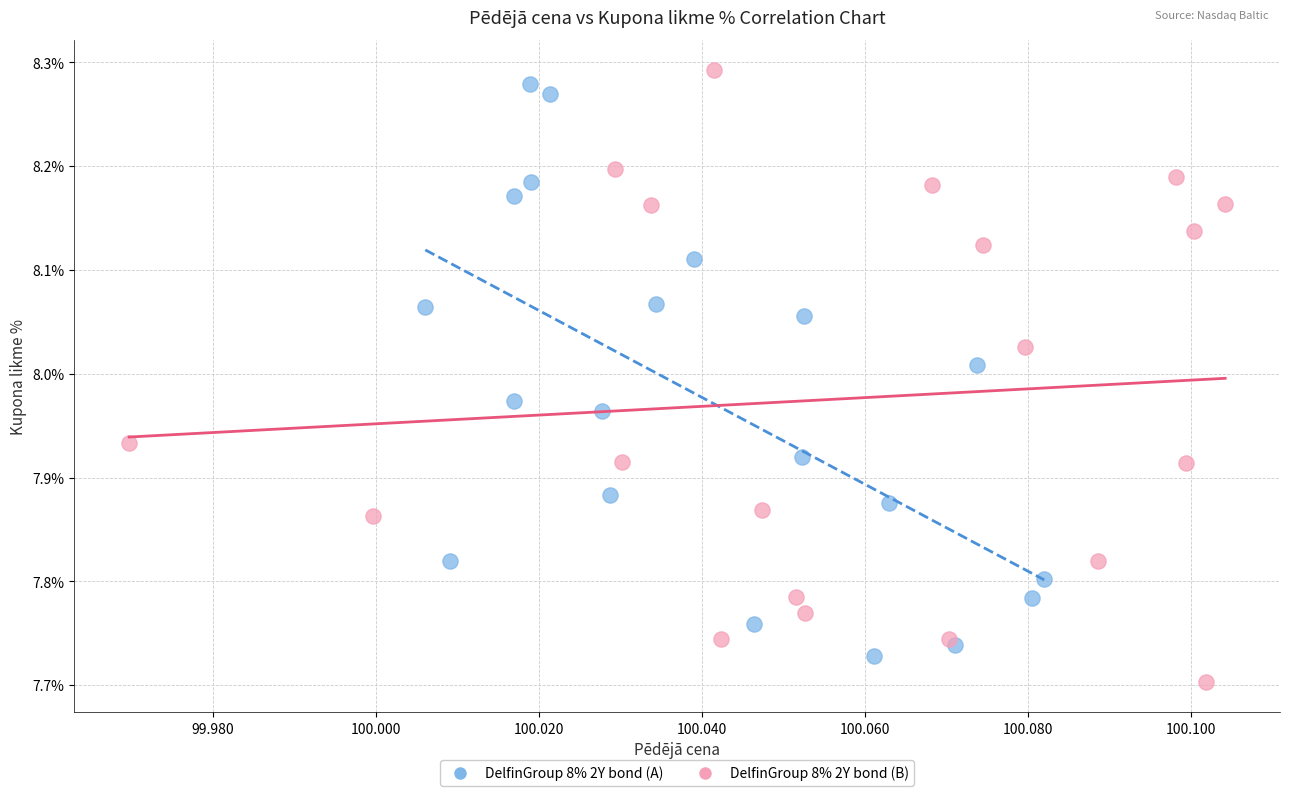

Which series reaches the maximum Y coordinate?

DelfinGroup 8% 2Y bond (B)